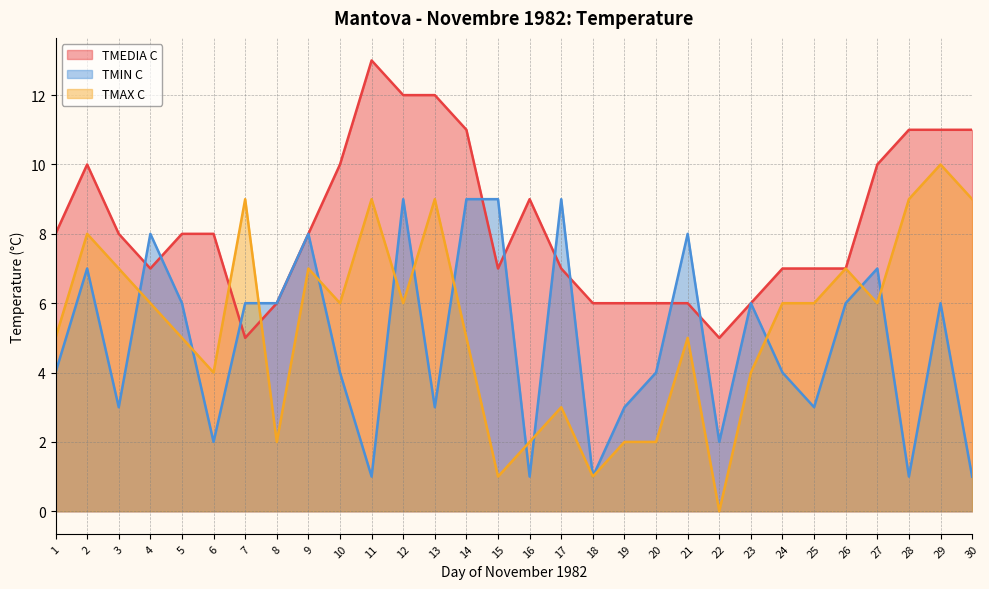

Rank the categories by TMIN C value from highest to lowest.

12, 14, 15, 17, 4, 9, 21, 2, 27, 5, 7, 8, 23, 26, 29, 1, 10, 20, 24, 3, 13, 19, 25, 6, 22, 11, 16, 18, 28, 30